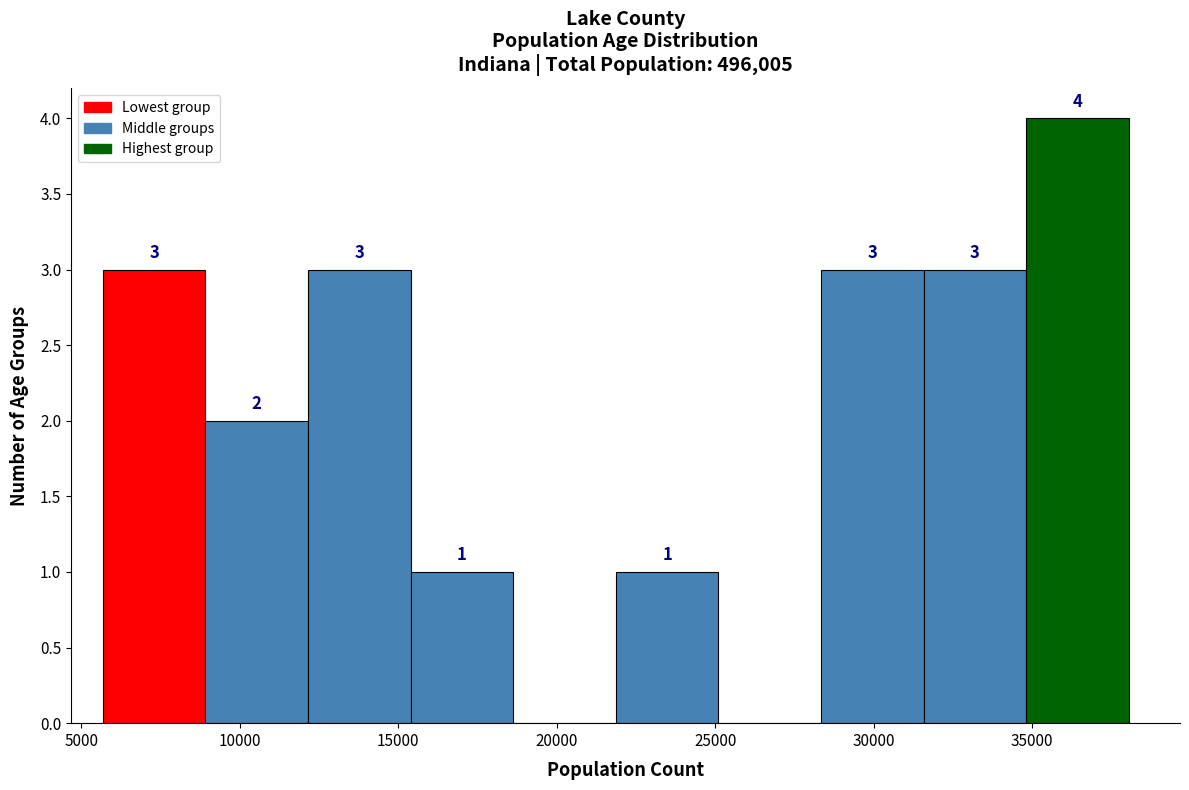

Over which range of the x-axis is the bar tallest?

35000 to 38000